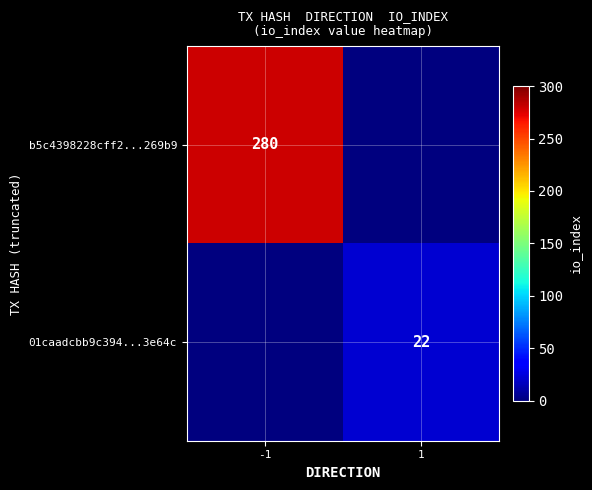

What is the total value across all series at 1?

22